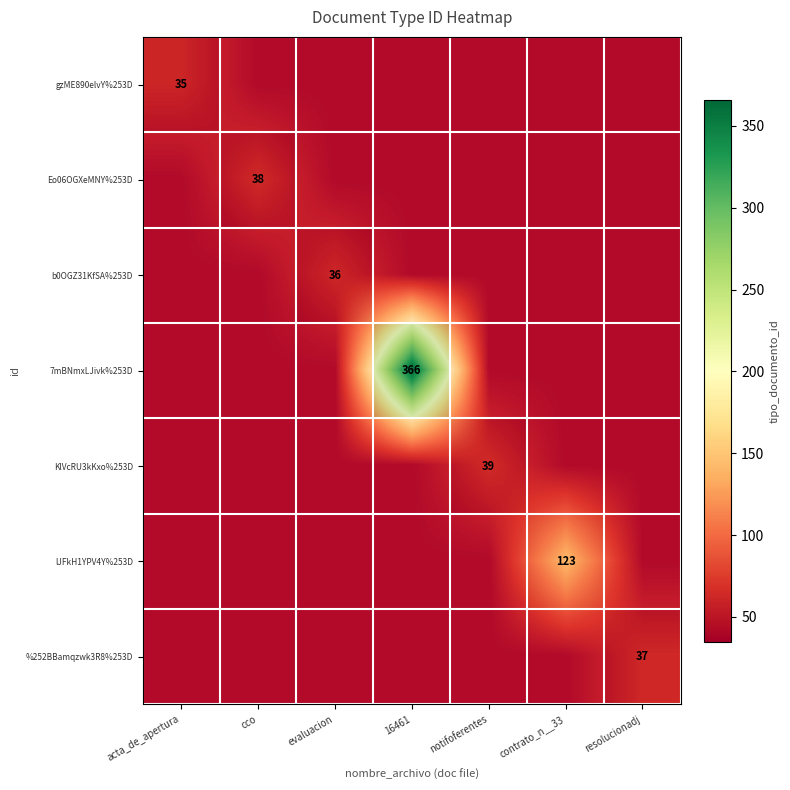

At which category is the sum across all series the highest?

16461